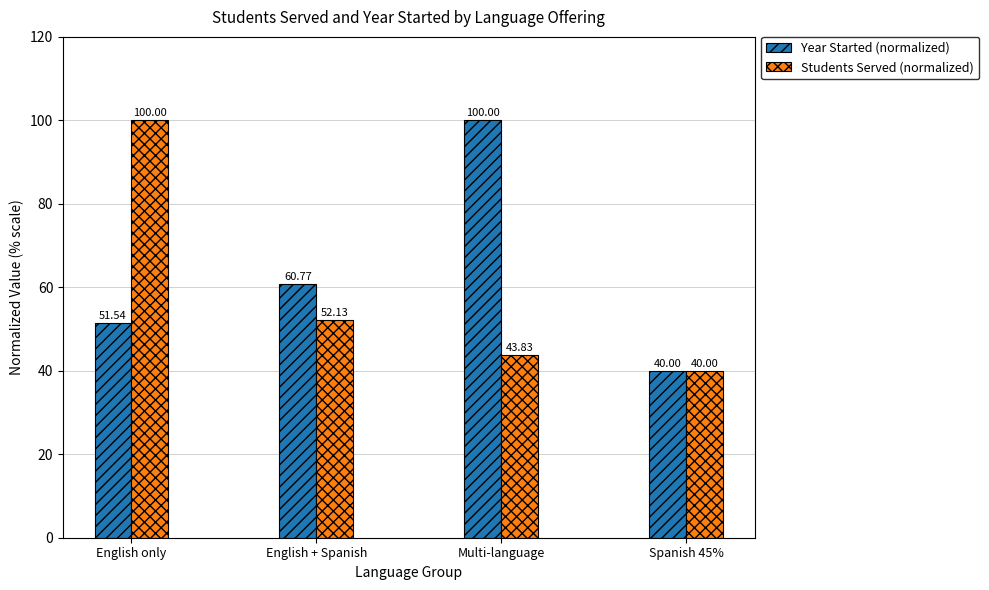

How many distinct data groups are displayed?

2